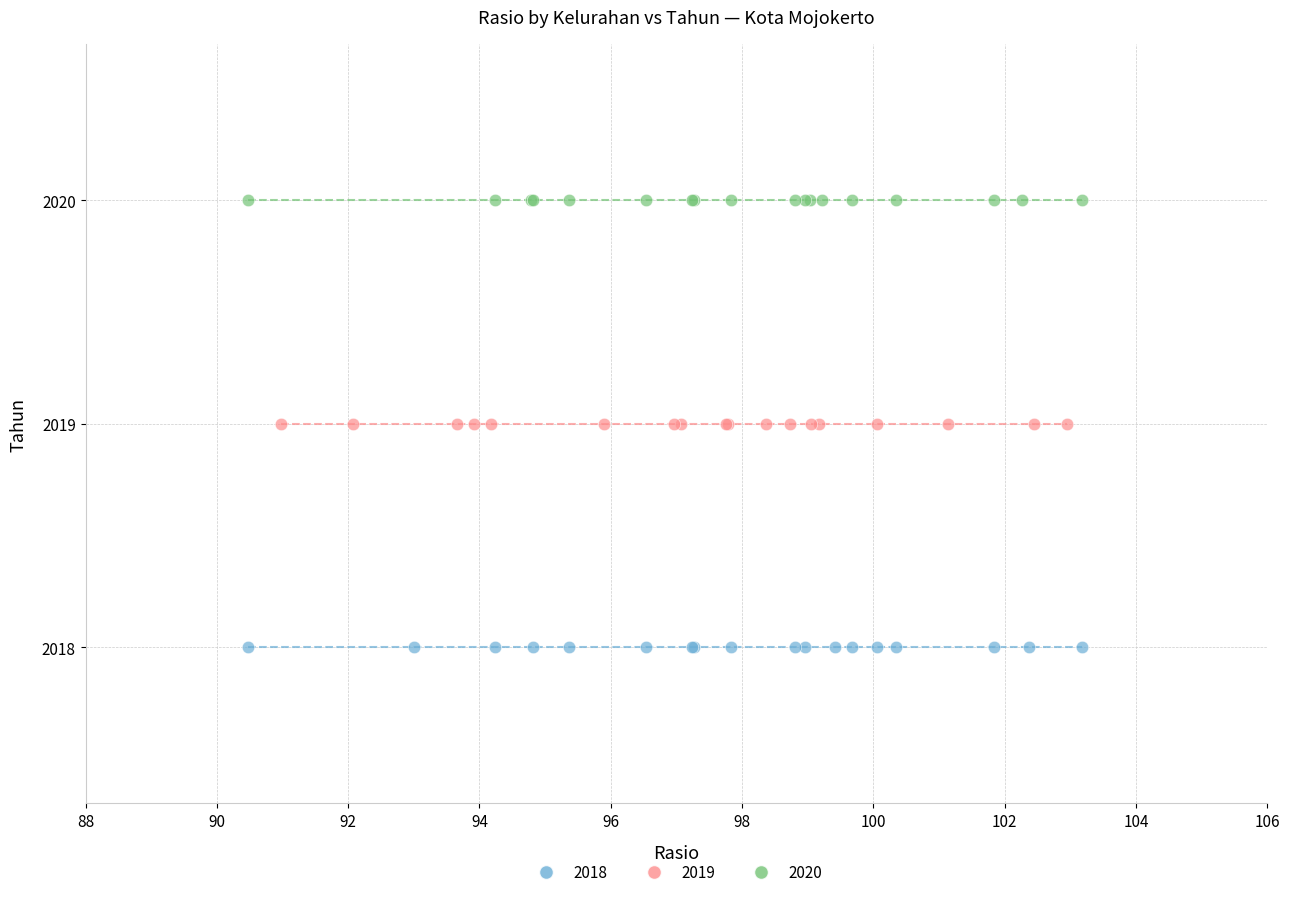

Which series contains the highest Y value?

2020